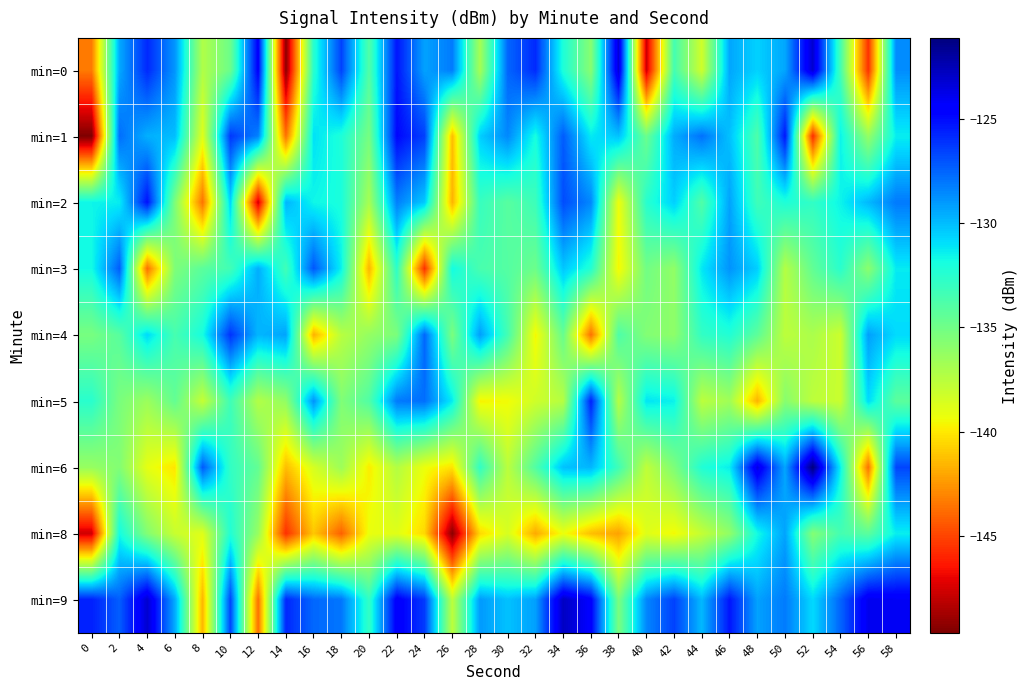

Rank the series at 12 from lowest to highest value.

min=2, min=9, min=5, min=8, min=6, min=4, min=3, min=1, min=0